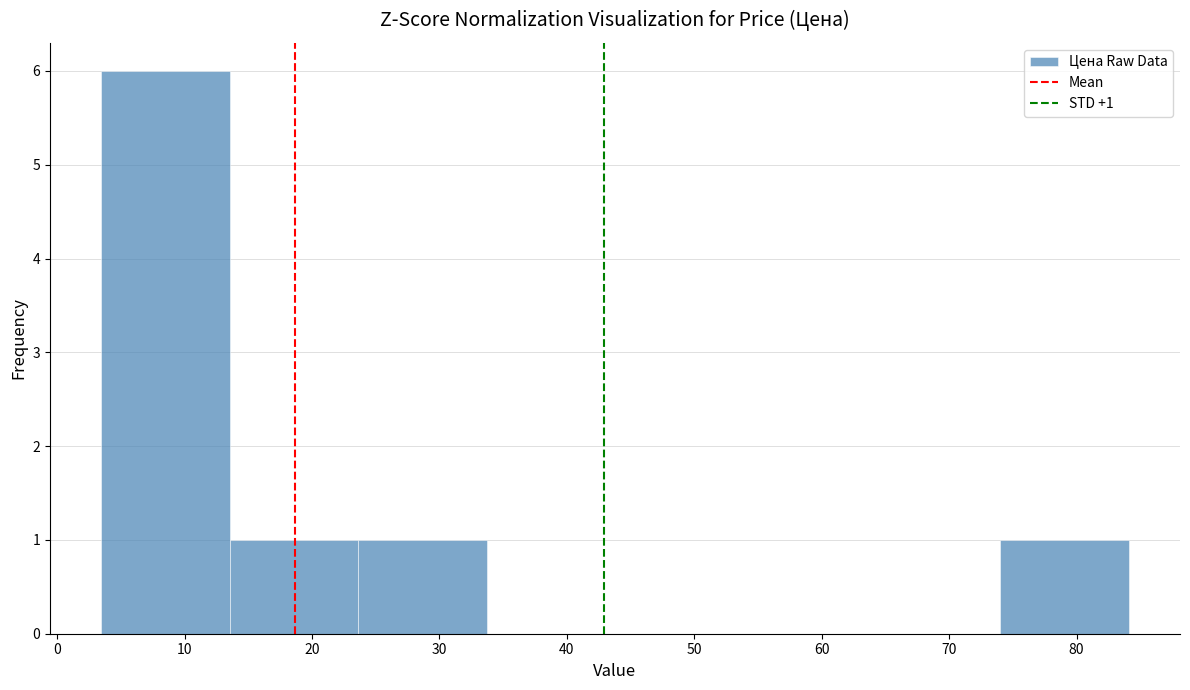

Which range on the x-axis has the tallest bar?

3 to 14